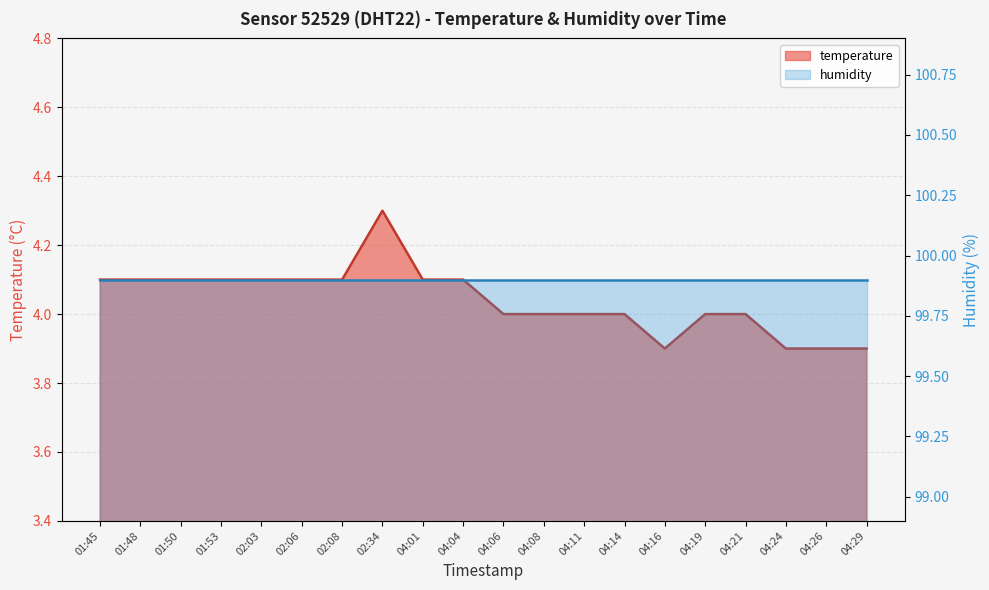

Approximately how many times larger is the value at 04:01 compared to 04:26?

1.1